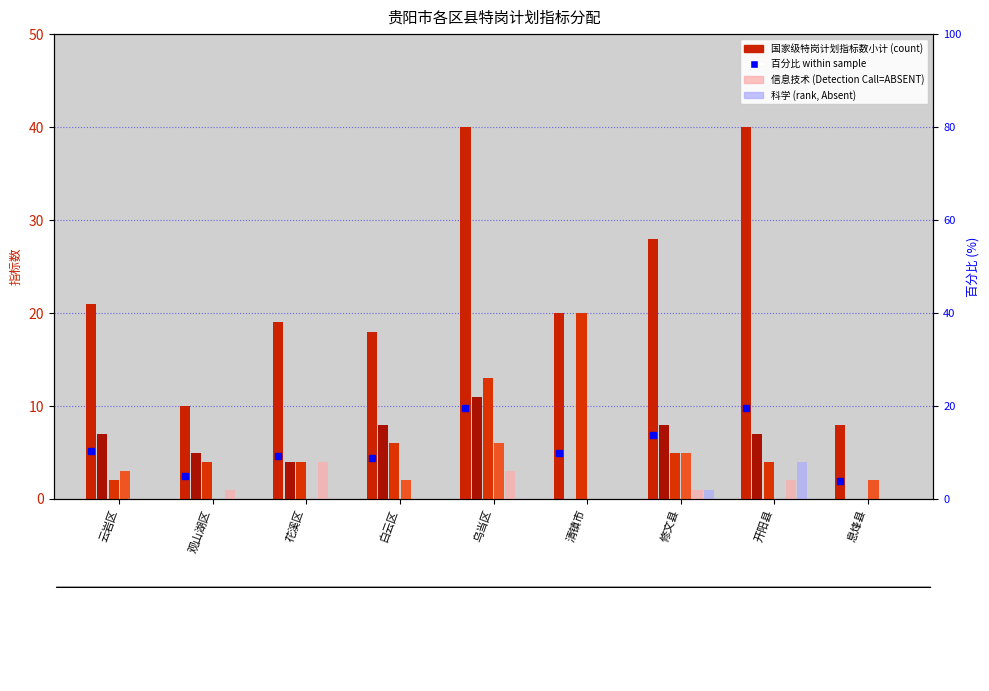

What is the sum of all 国家级特岗计划指标数小计 values?

204